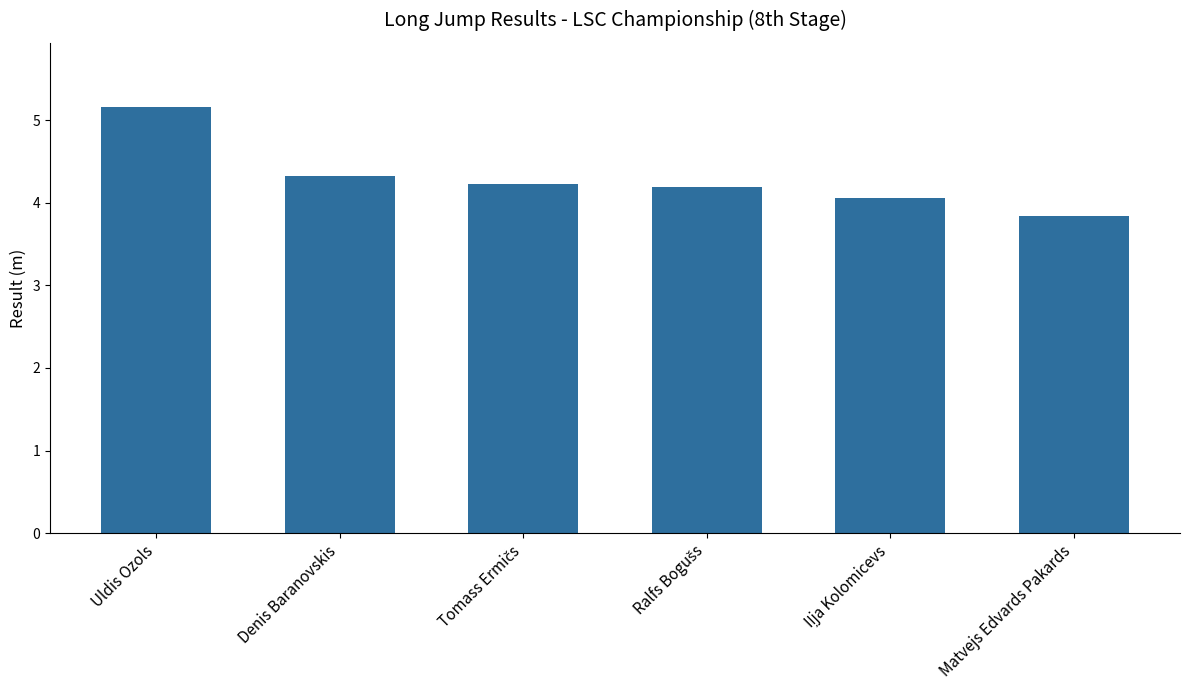

How many series are shown in this chart?

1